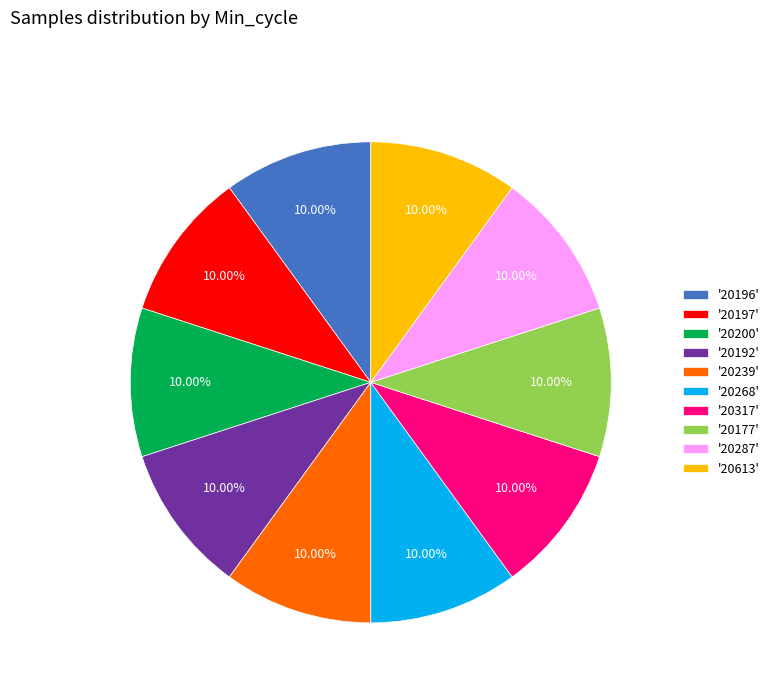

Is the sum of '20268' and '20196' greater than half?

No